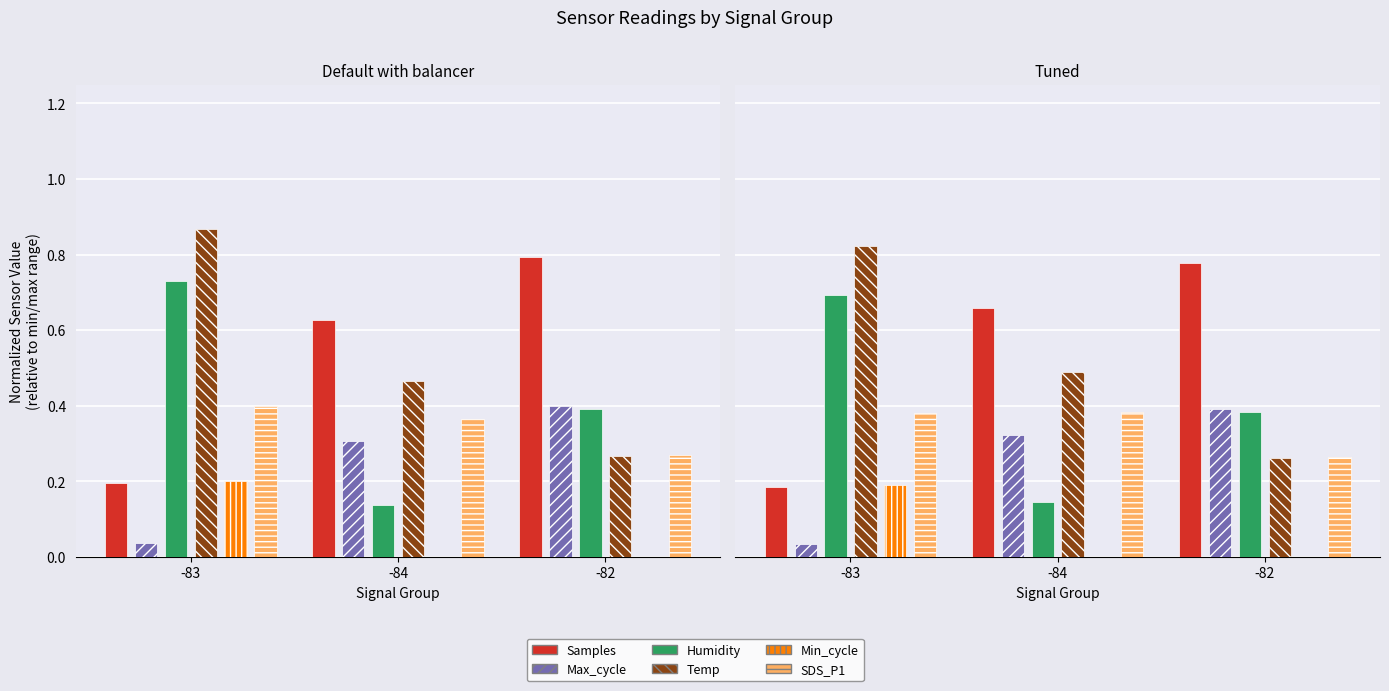

What is the label of the 3rd bar from the left?

-82